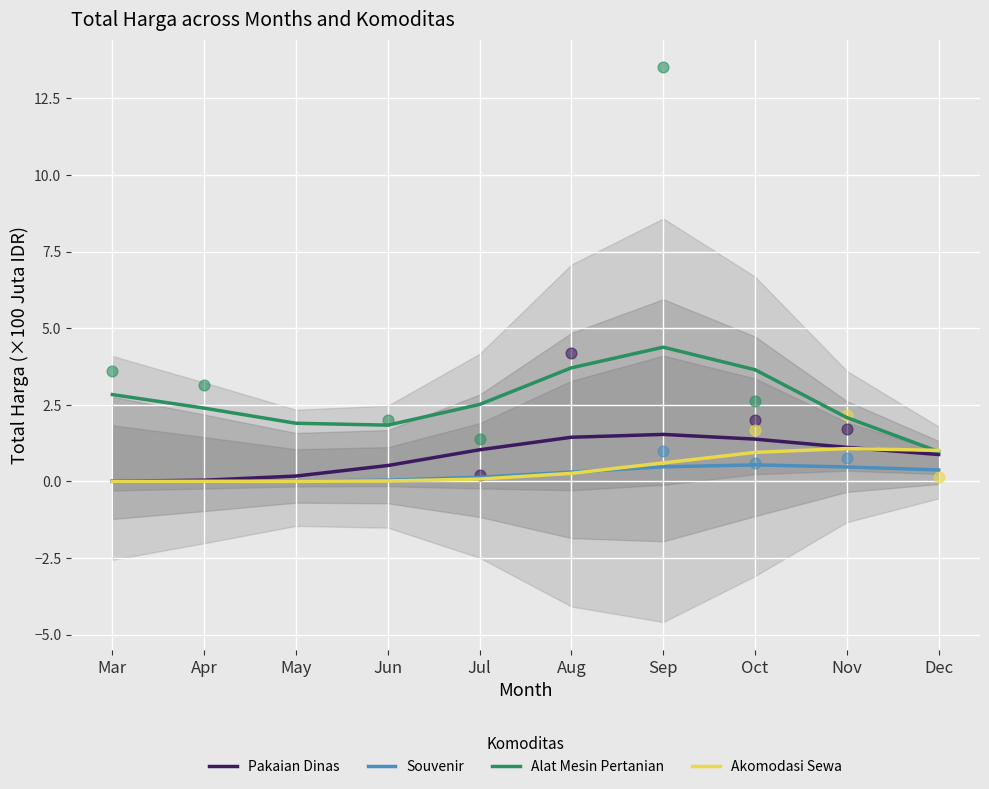

Which series contains the lowest Y value?

Akomodasi Sewa